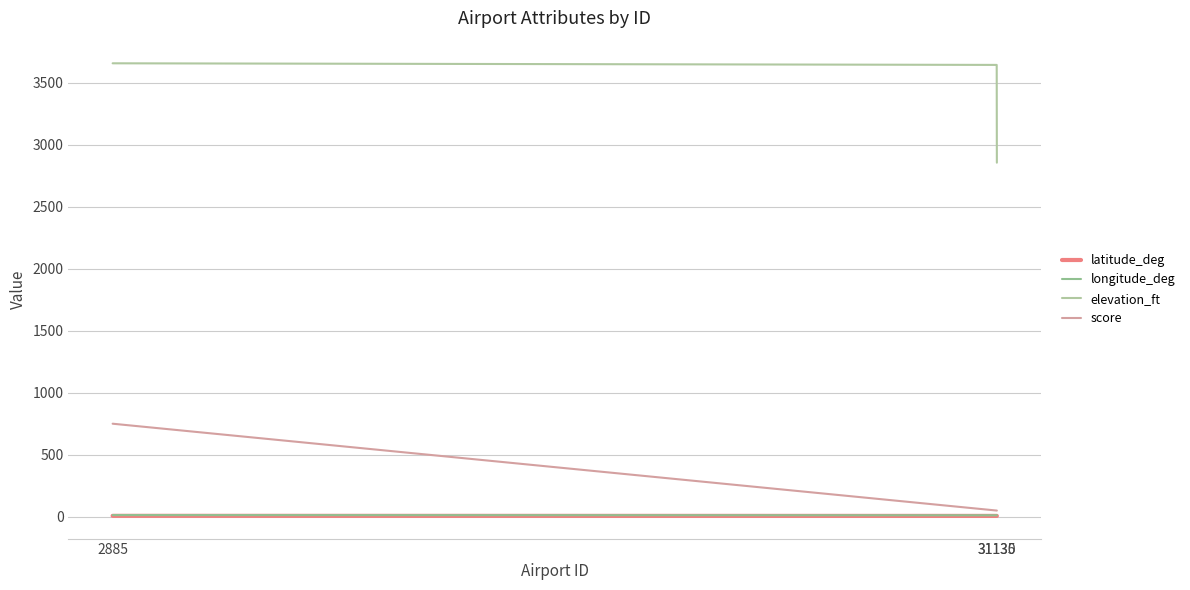

Is it true that elevation_ft equals 3655.0 at 2885?

True